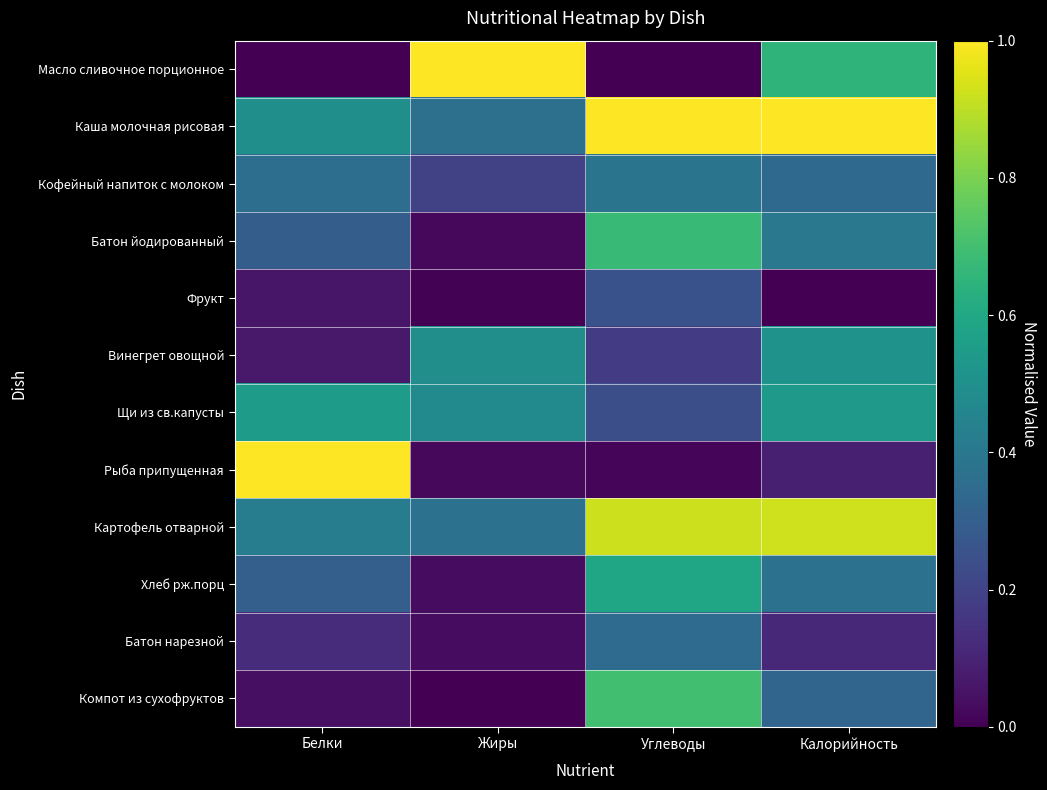

Rank the series at Калорийность from highest to lowest value.

Каша молочная рисовая, Картофель отварной, Масло сливочное порционное, Щи из св.капусты, Винегрет овощной, Батон йодированный, Хлеб рж.порц, Кофейный напиток с молоком, Компот из сухофруктов, Батон нарезной, Рыба припущенная, Фрукт